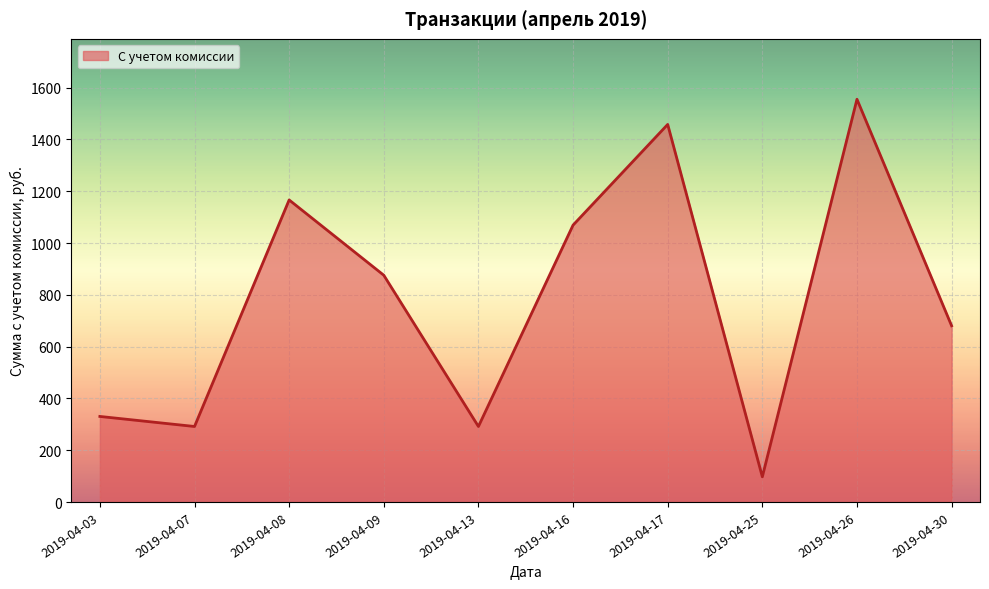

Reading left to right, transcribe all the data shown in this chart.

330.4	291.6	1166.4	875.7	291.6	1069.2	1458.0	97.2	1555.2	680.4